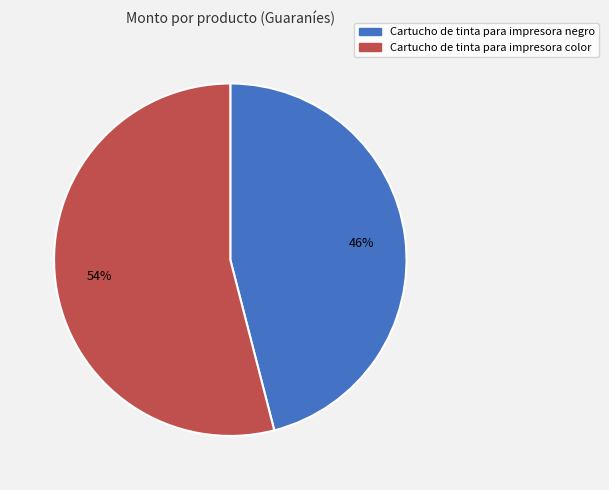

The Cartucho de tinta para impresora color slice represents 54% of the pie. True or false?

True